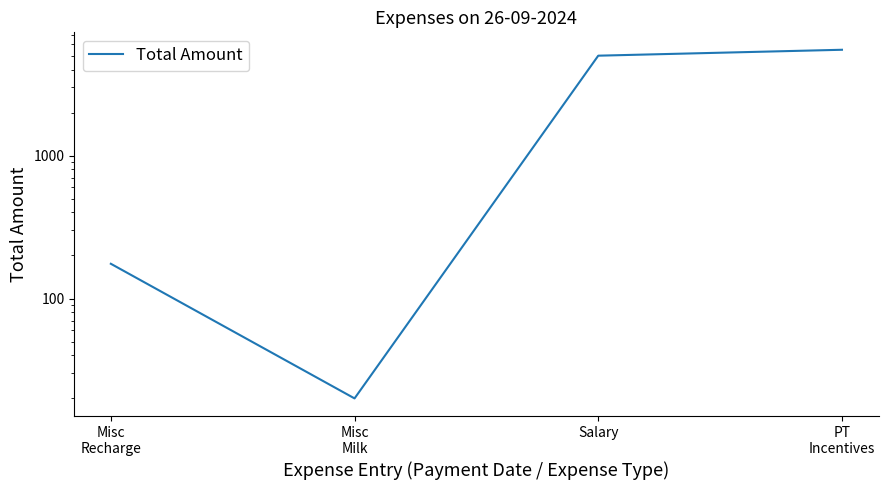

Rank the categories by value from highest to lowest.

PT
Incentives, Salary, Misc
Recharge, Misc
Milk